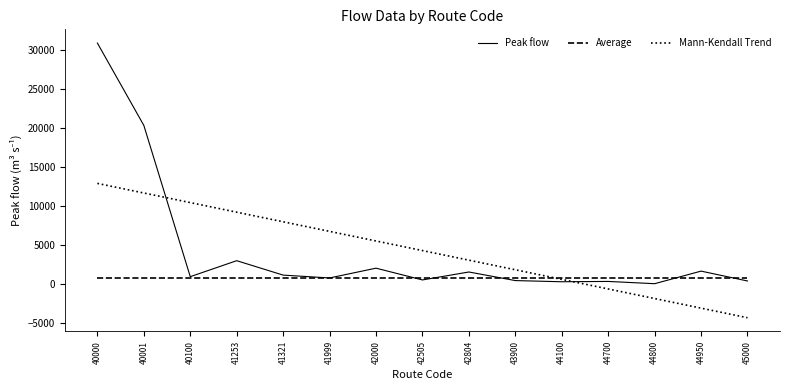

True or false: Mann-Kendall Trend has a value of 8637.3 at 40000.

False